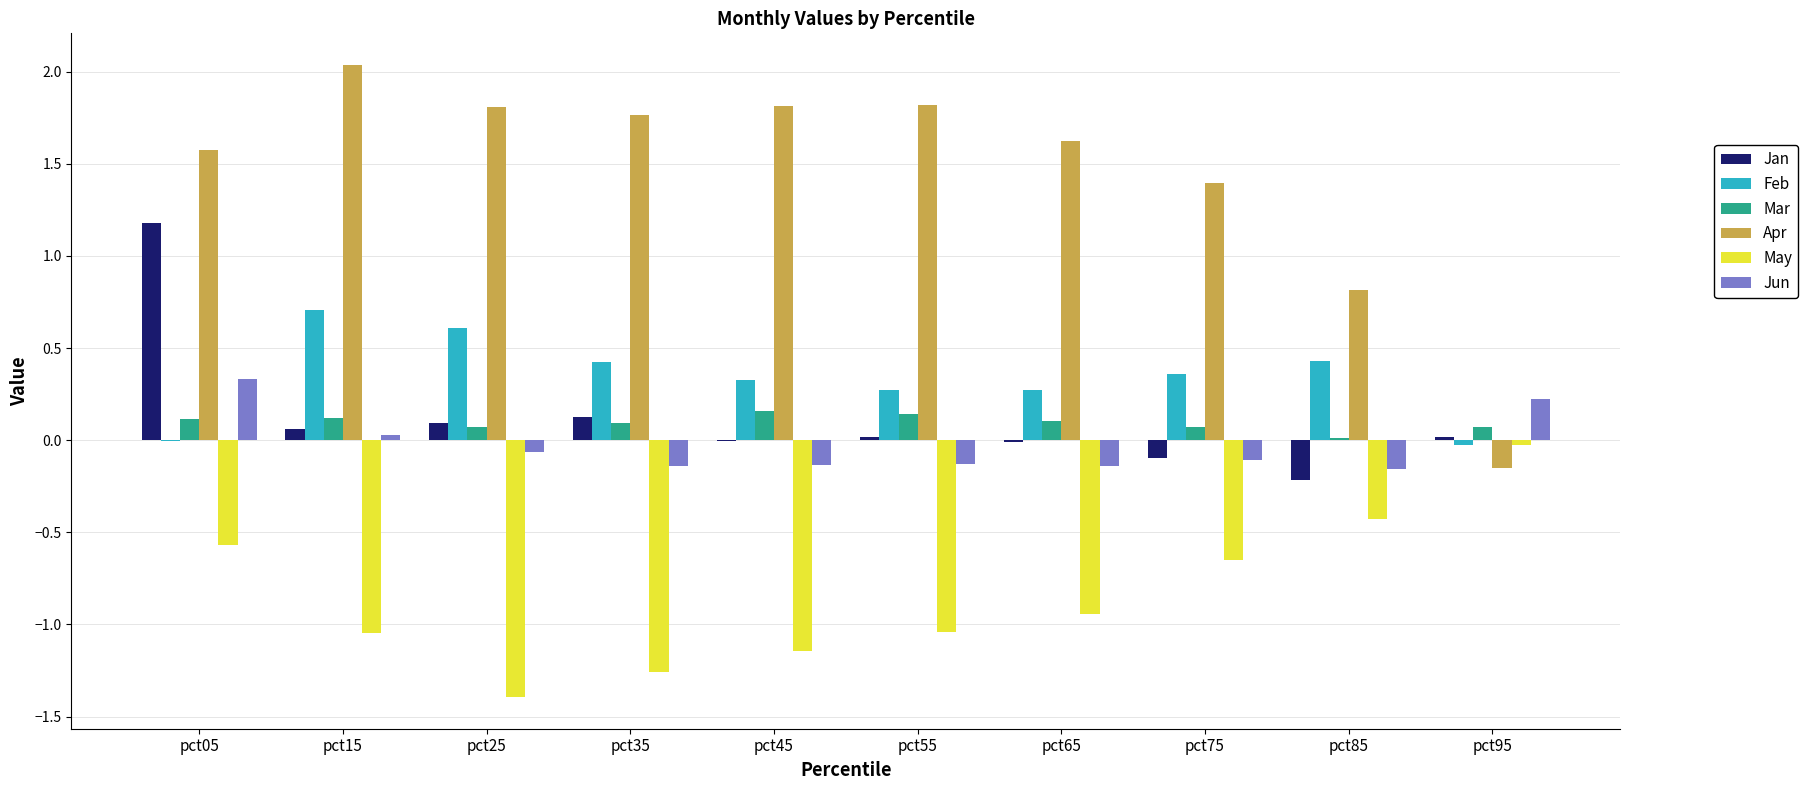

What is the sum of all Jun values?

-0.3